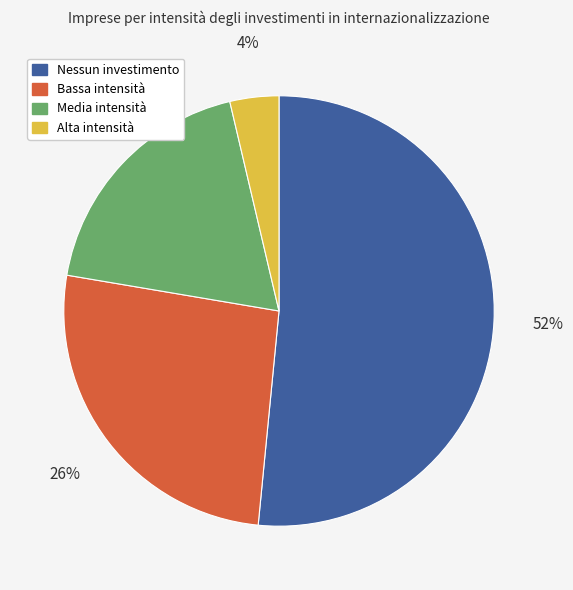

To the nearest percent, what is the difference between the largest and smallest slice percentages?

48%